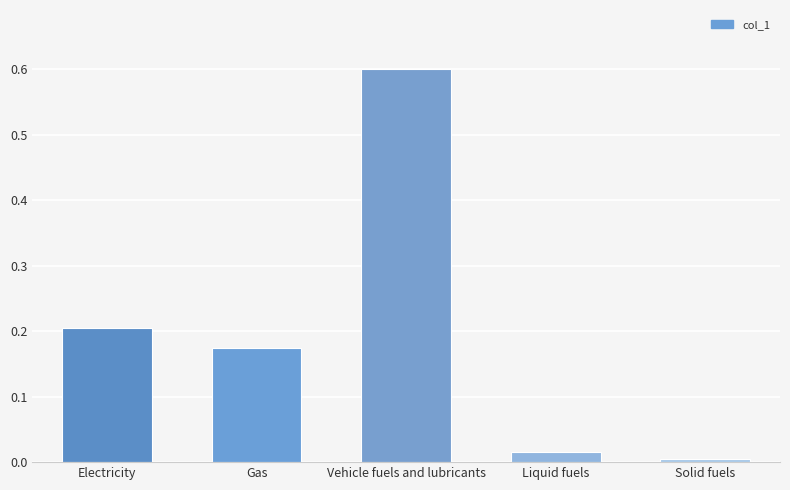

How many series are shown in this chart?

1